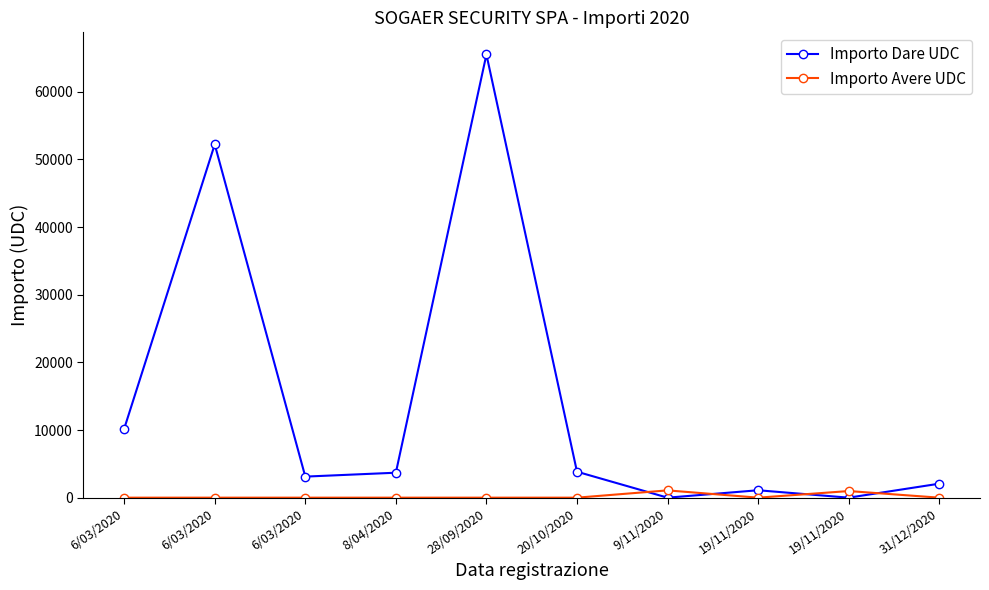

How many lines are shown in the chart?

2